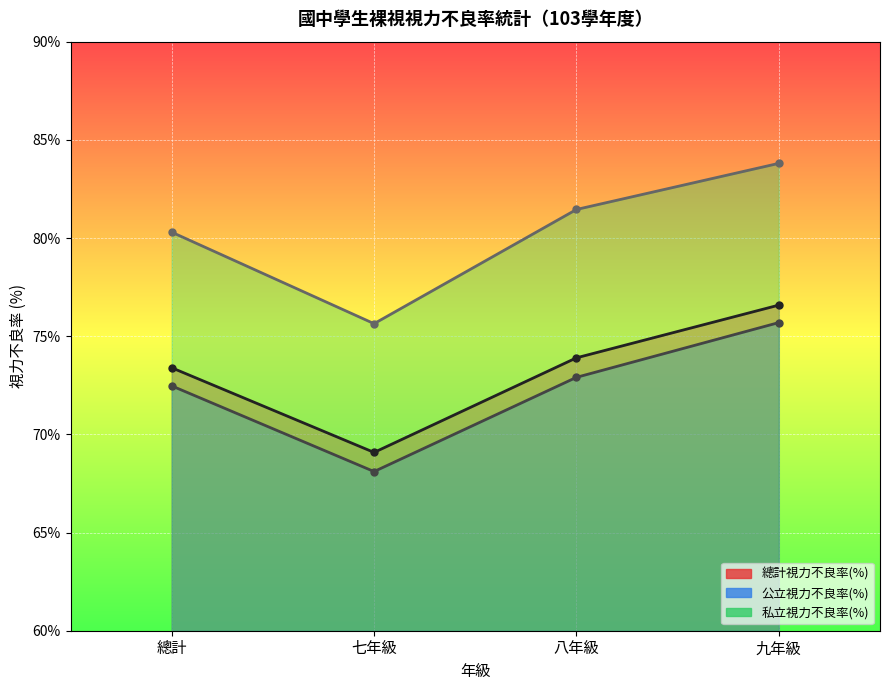

What is the difference between the maximum and minimum values in the 公立視力不良率(%) series?

7.6